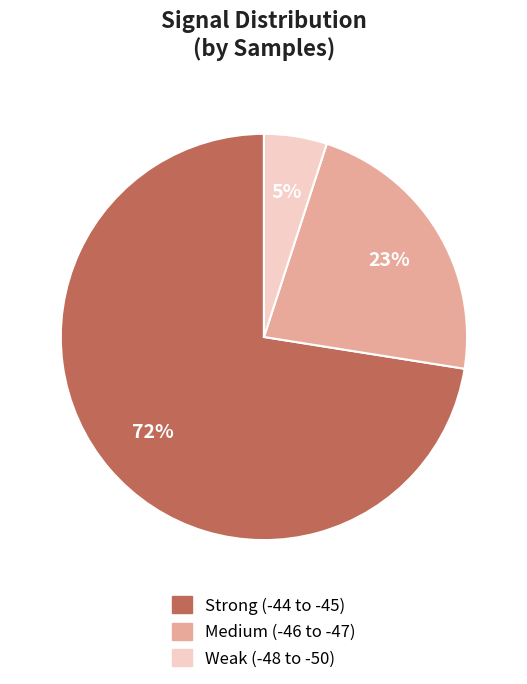

To the nearest percent, what is the difference between the largest and smallest slice percentages?

67%